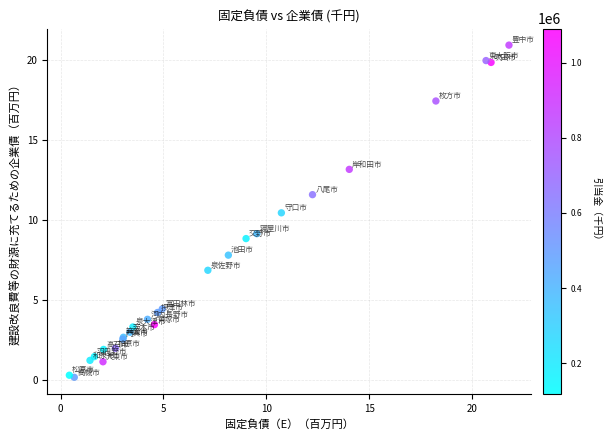

What Y value in the scatter plot is closest to 10?

10.5